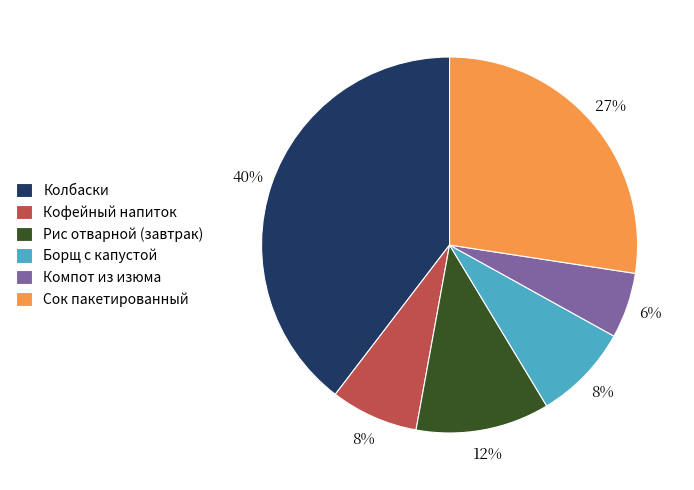

The Сок пакетированный slice represents 27% of the pie. True or false?

True